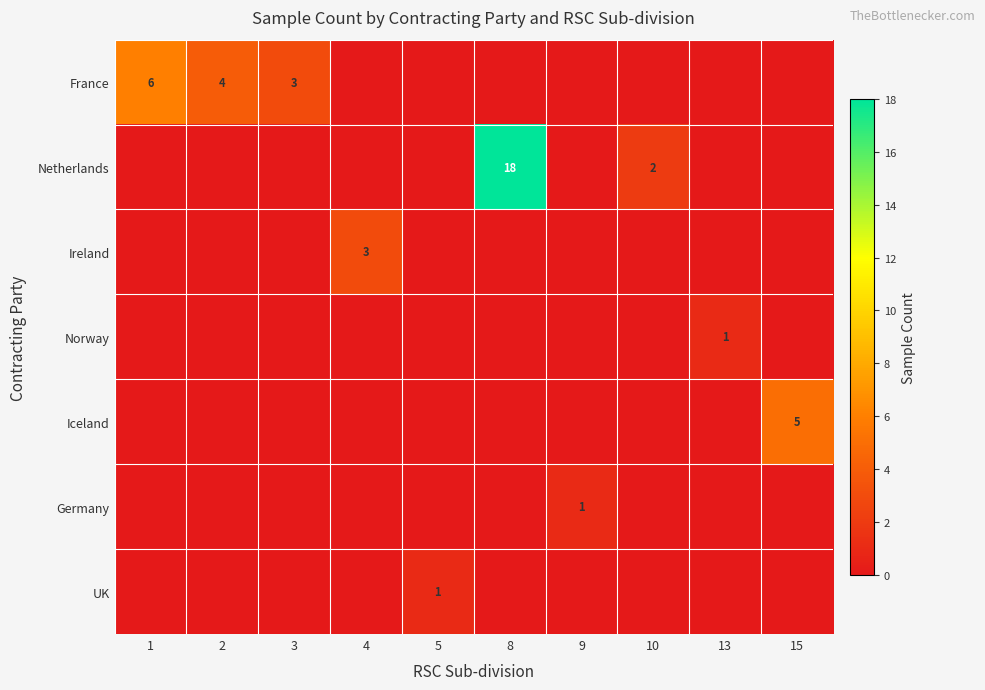

Is it true that France equals 8 at 1?

False